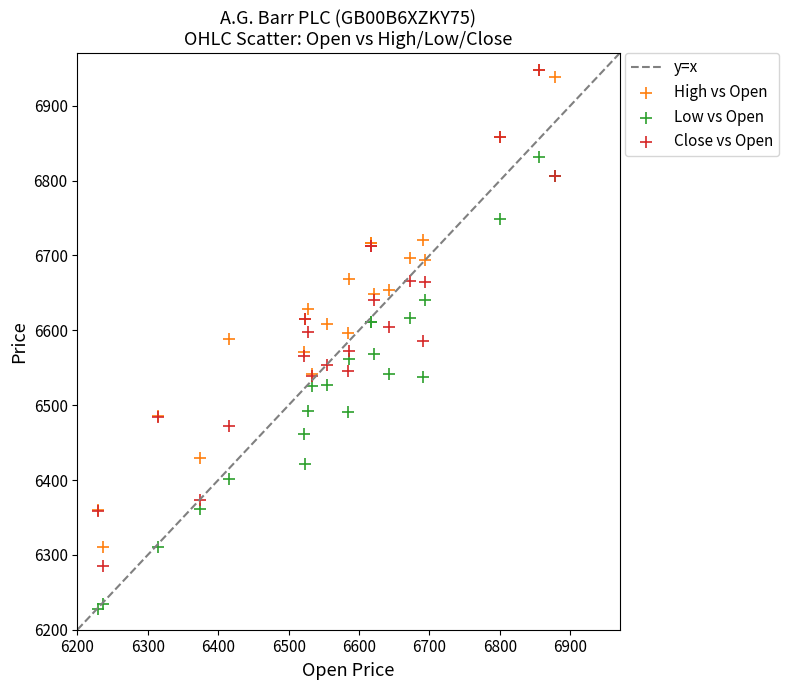

Which series has the largest Y range (max minus min)?

Close vs Open